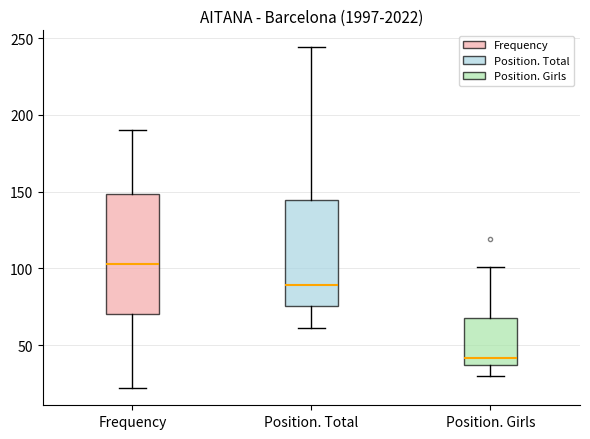

Comparing the boxes themselves (not the whiskers), which one is the tallest?

Frequency